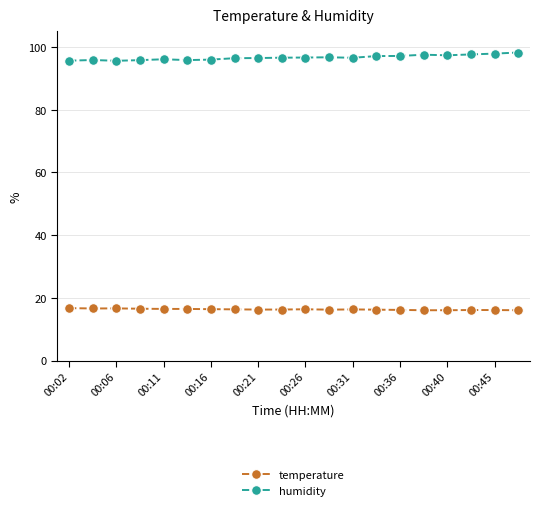

True or false: temperature and humidity intersect in this chart.

False